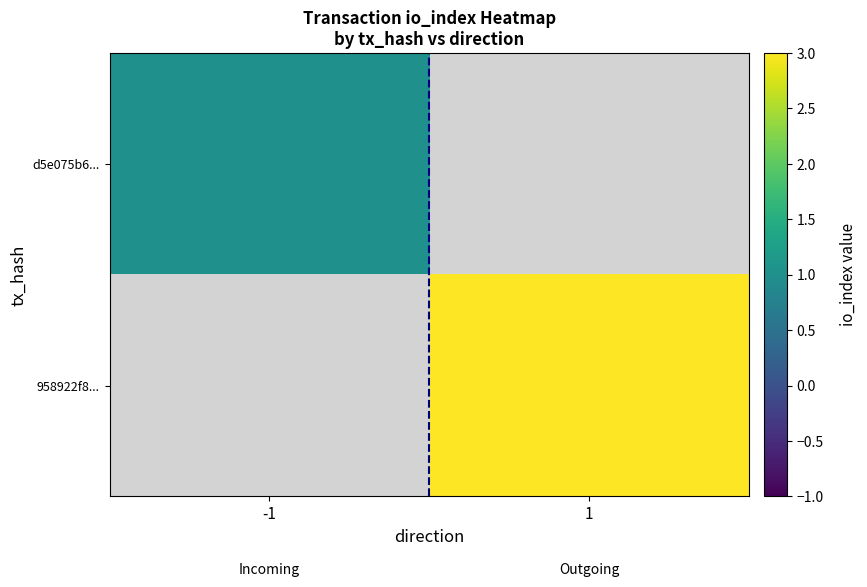

How many values in 958922f8... are above zero?

1